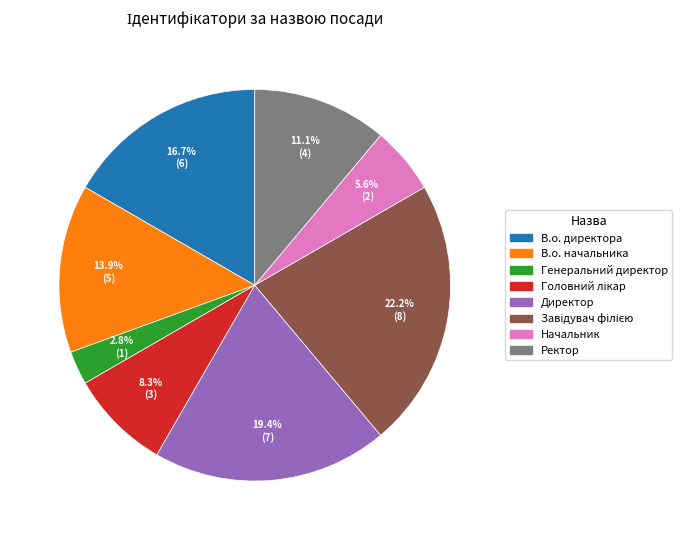

Is it true that В.о. директора is 5% of the pie?

False